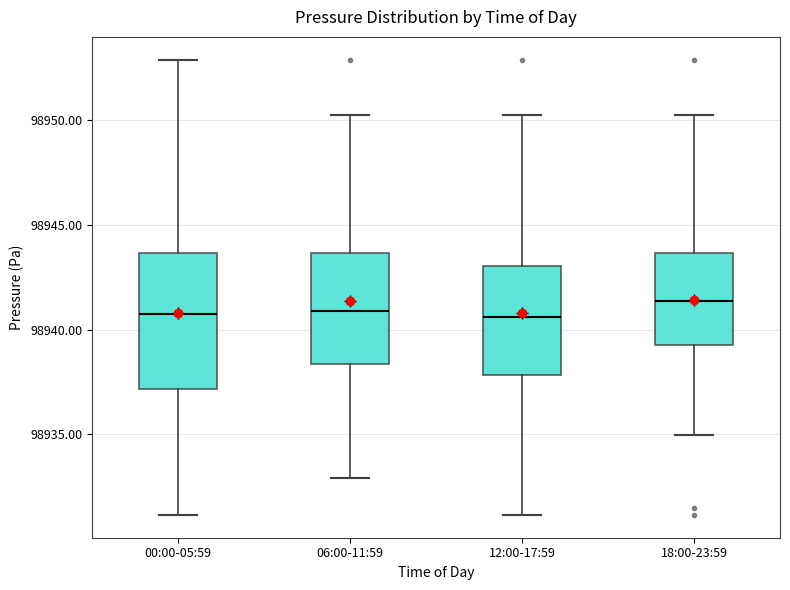

Reading left to right, transcribe this box plot: for each box, give where its median line is, the range the box spans, and where its two whiskers end, as read against the y-axis. The values are not printed on the chart, so give them approximately, as read against the axis.

00:00-05:59: median 98940.5, box 98937.0 to 98943.5, whiskers 98931.0 to 98953.0
06:00-11:59: median 98941.0, box 98938.5 to 98943.5, whiskers 98933.0 to 98950.5
12:00-17:59: median 98940.5, box 98938.0 to 98943.0, whiskers 98931.0 to 98950.5
18:00-23:59: median 98941.5, box 98939.0 to 98943.5, whiskers 98935.0 to 98950.5